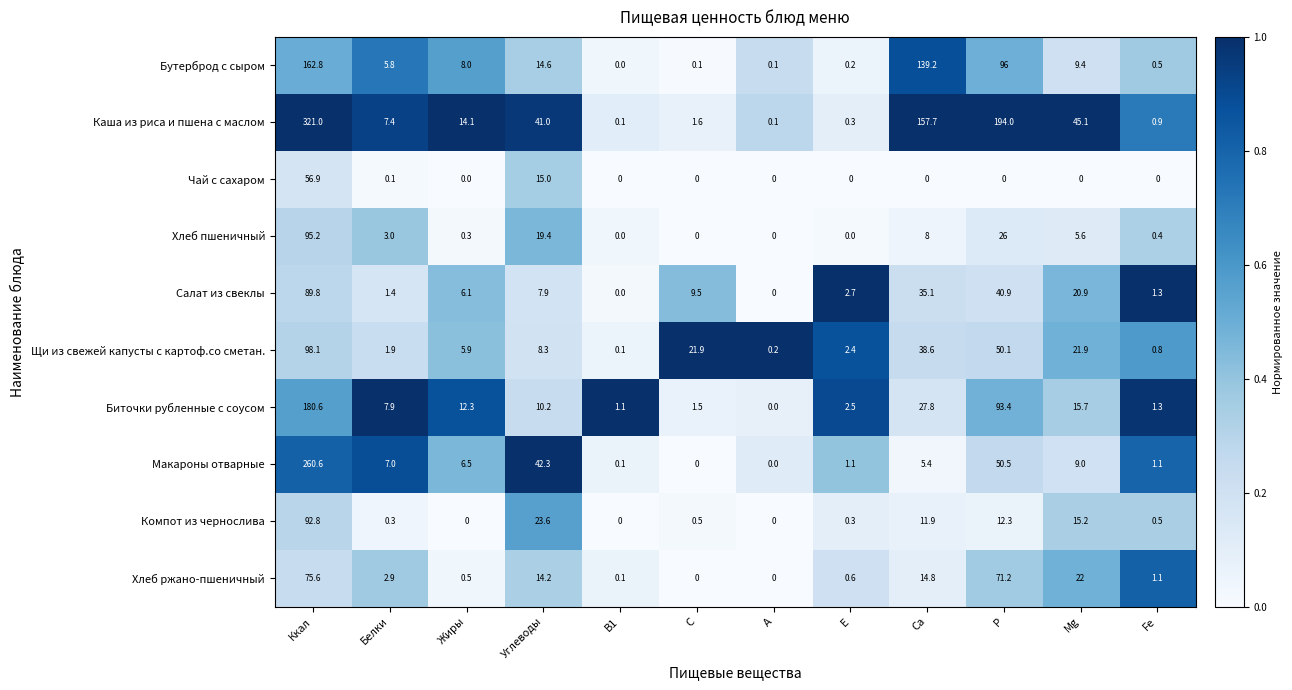

Is it true that Каша из риса и пшена с маслом equals 45.1 at Мg?

True